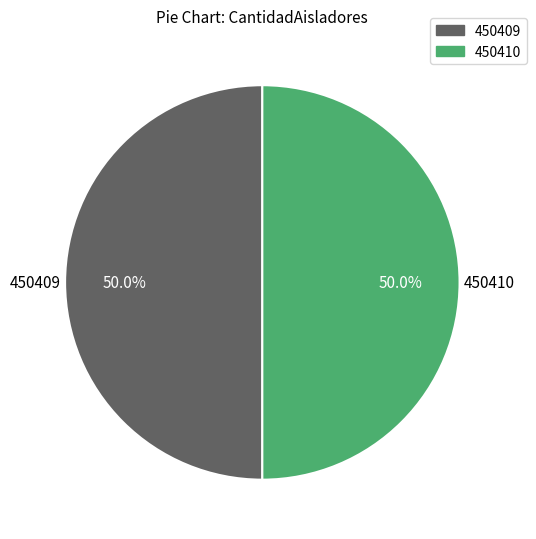

How many slices are in this pie chart?

2